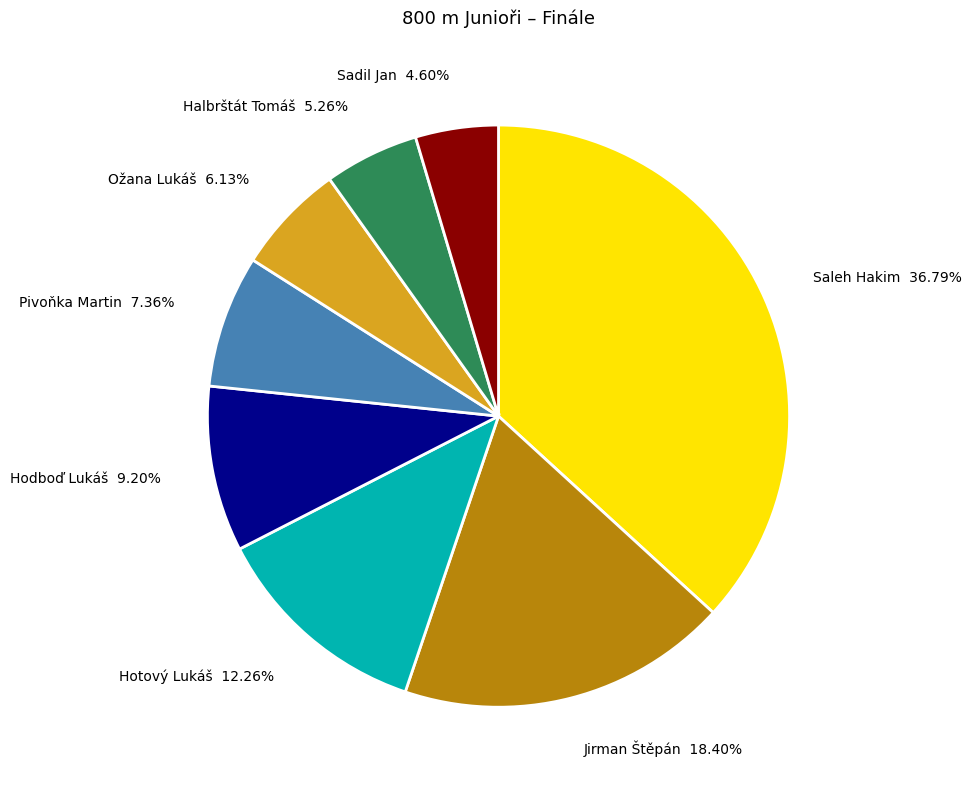

To the nearest percent, what percentage of the pie is Pivoňka Martin?

7%